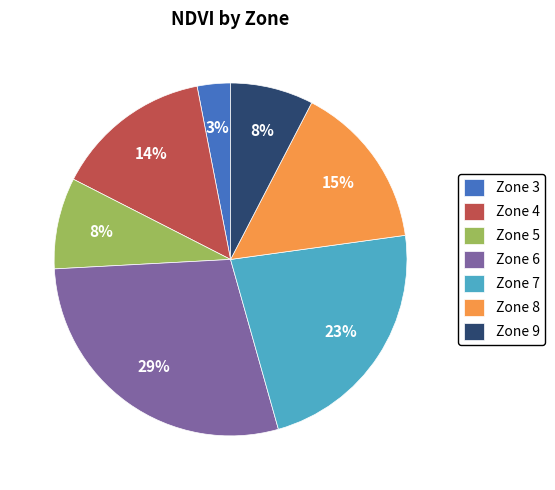

Which has a higher value, Zone 8 or Zone 6?

Zone 6